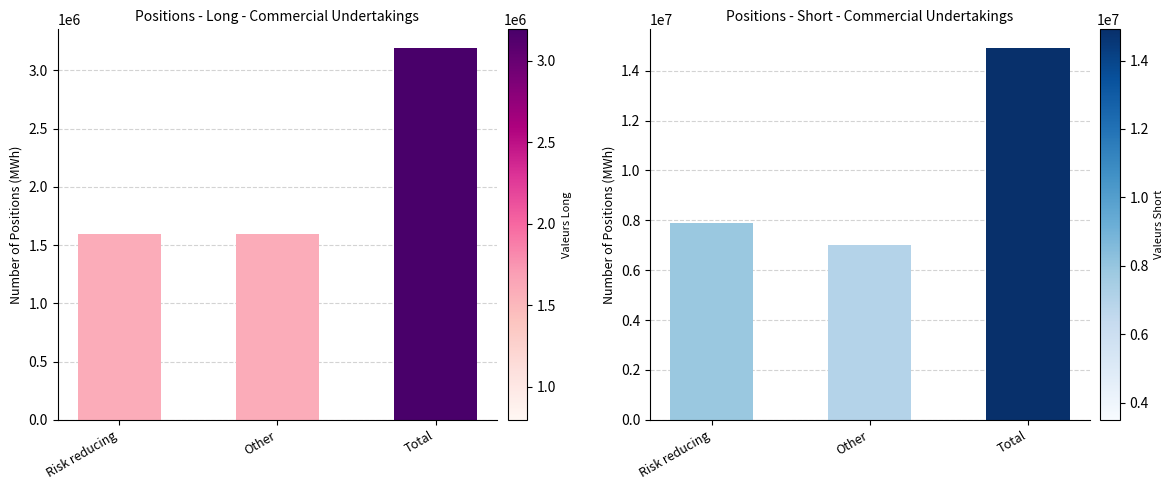

What is the value of the Short_Commercial bar at the 2nd from the left?

7006040